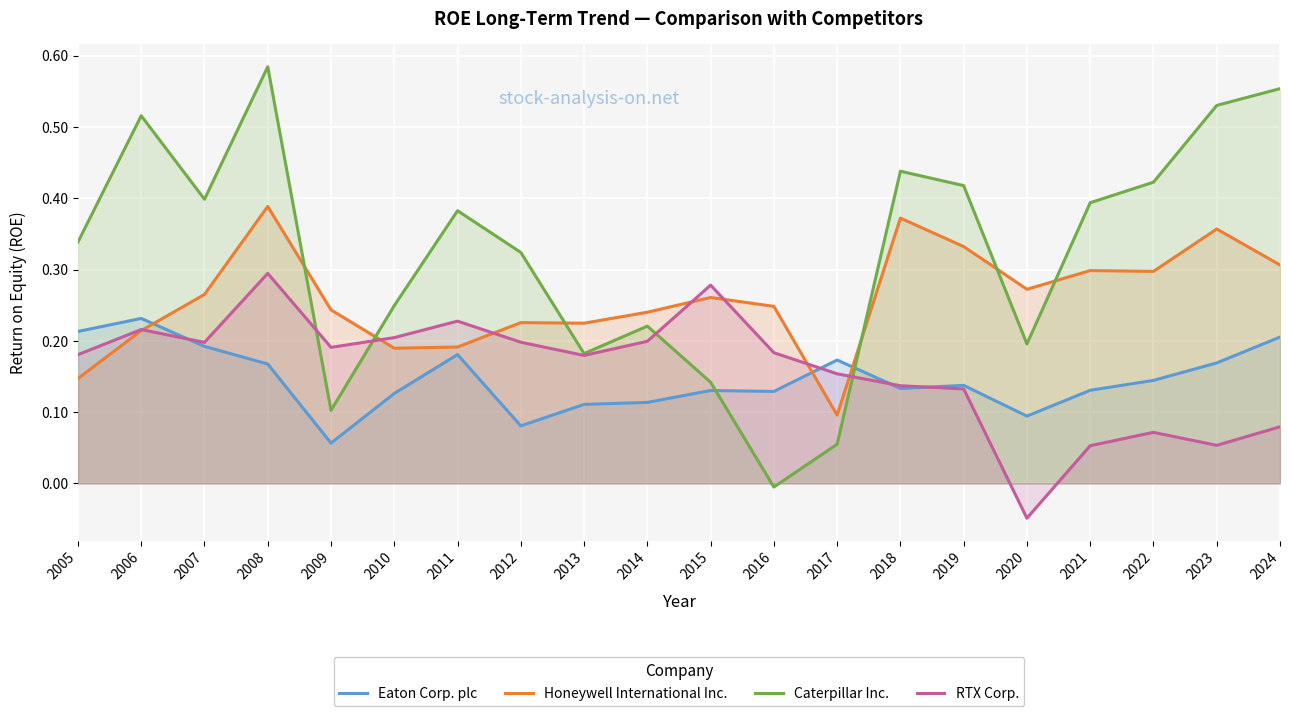

True or false: Caterpillar Inc. and RTX Corp. cross at least once.

True